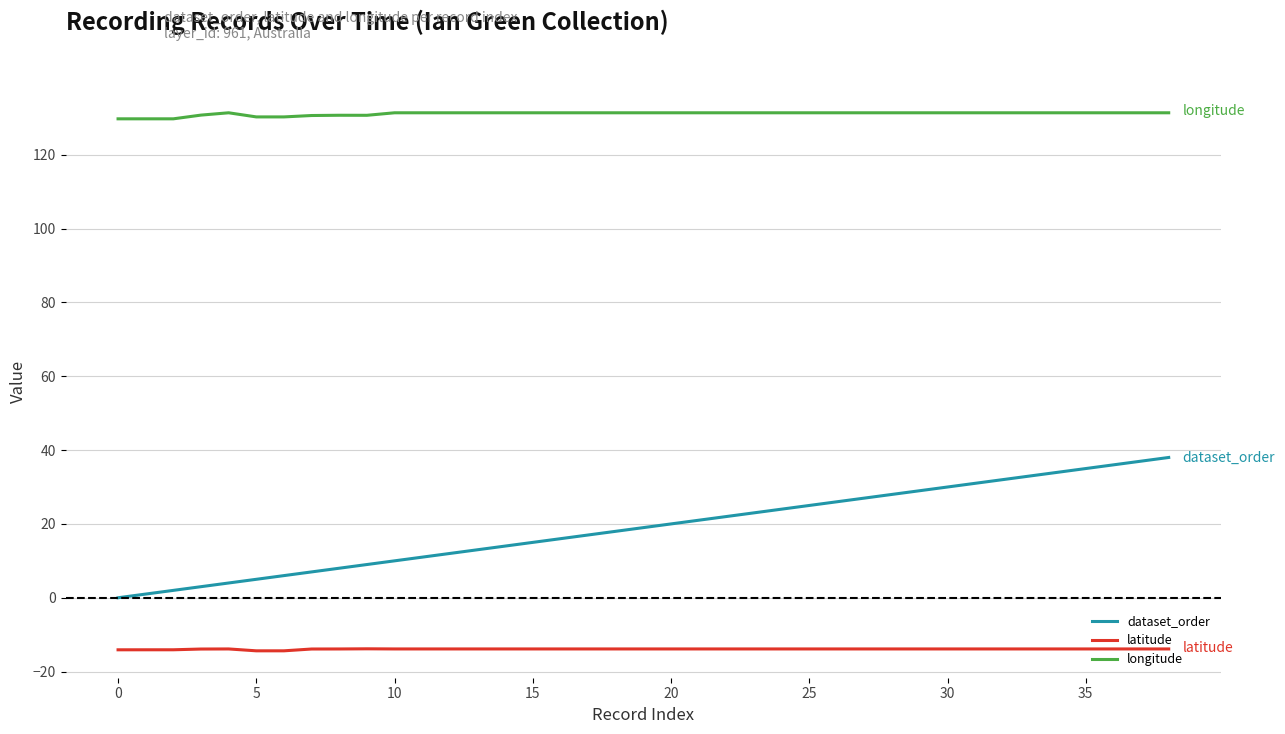

True or false: dataset_order and longitude cross at least once.

False